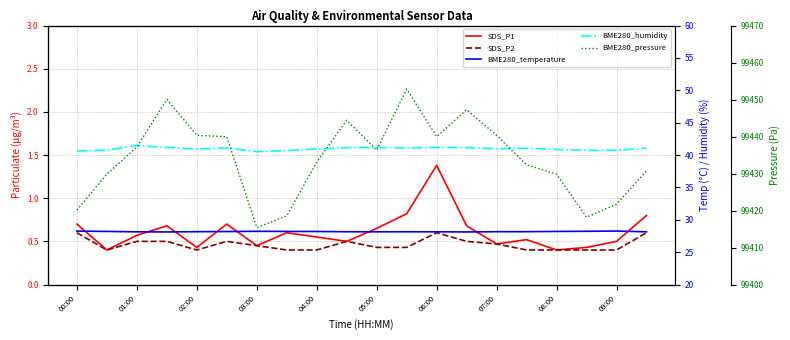

Which series has the widest spread of values?

BME280_pressure